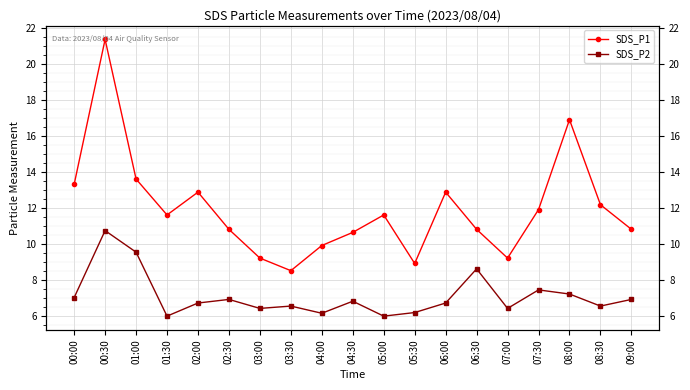

What value does the SDS_P1 series have at 00:00?

13.3